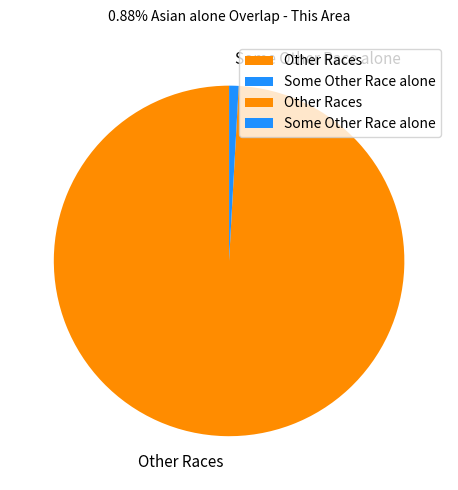

Is it true that Some Other Race alone is 1% of the pie?

True